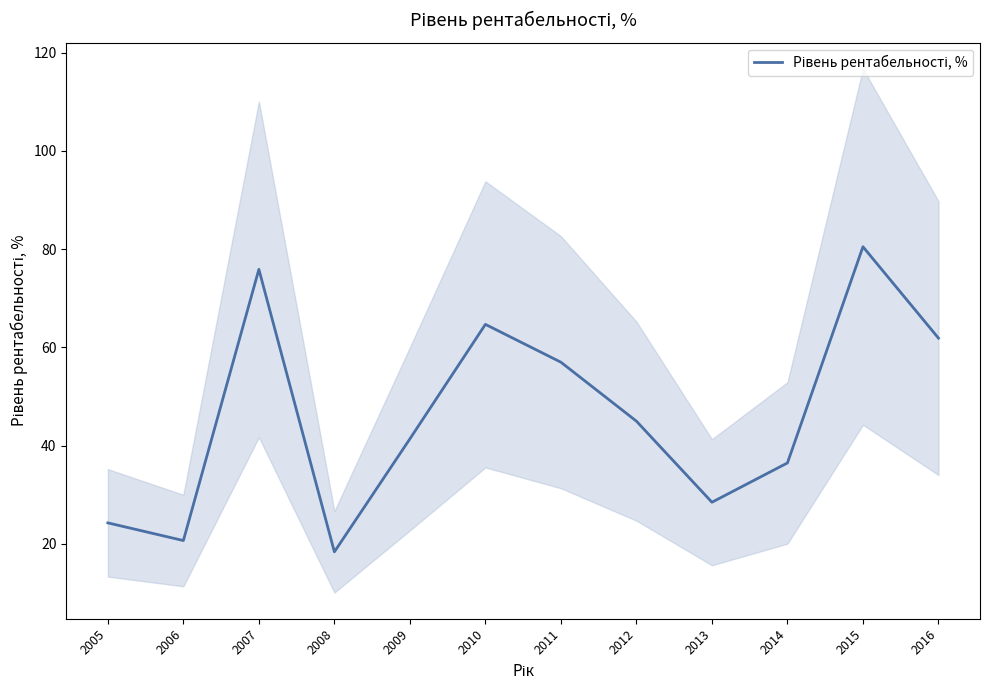

How many lines are shown in the chart?

1